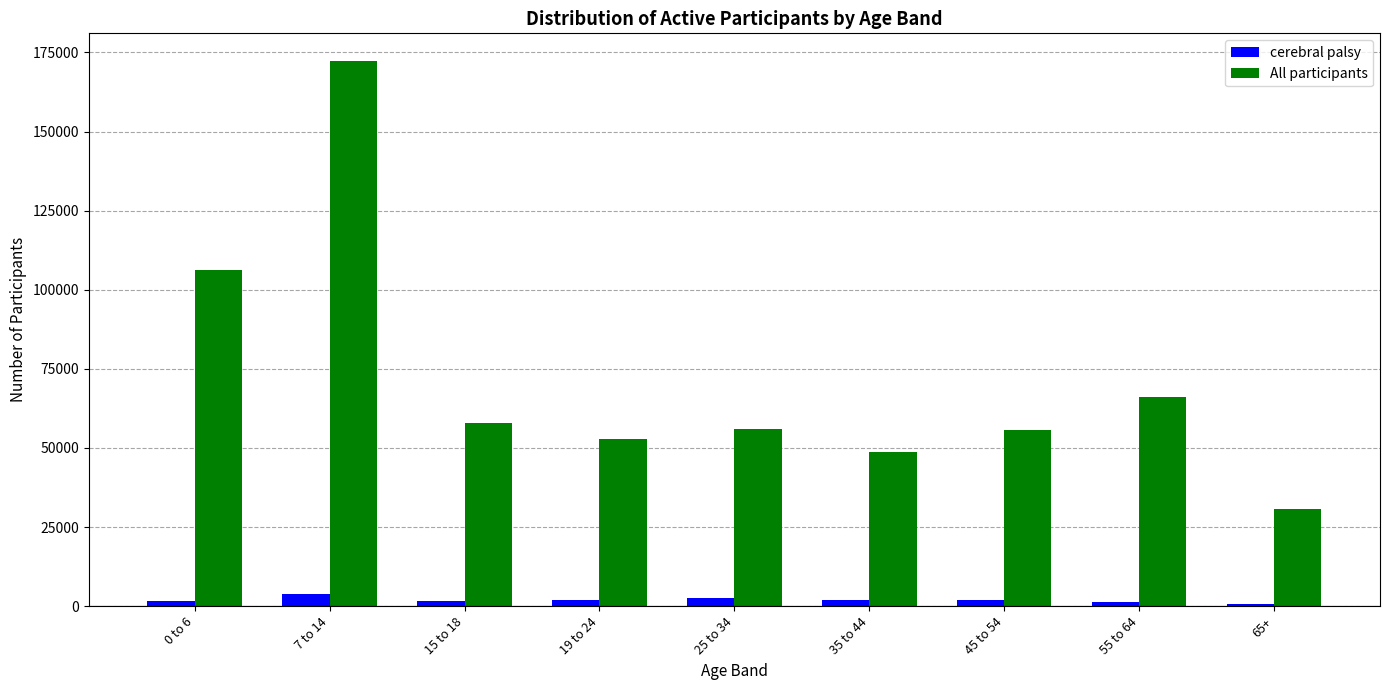

What is the label of the 6th bar from the right?

19 to 24